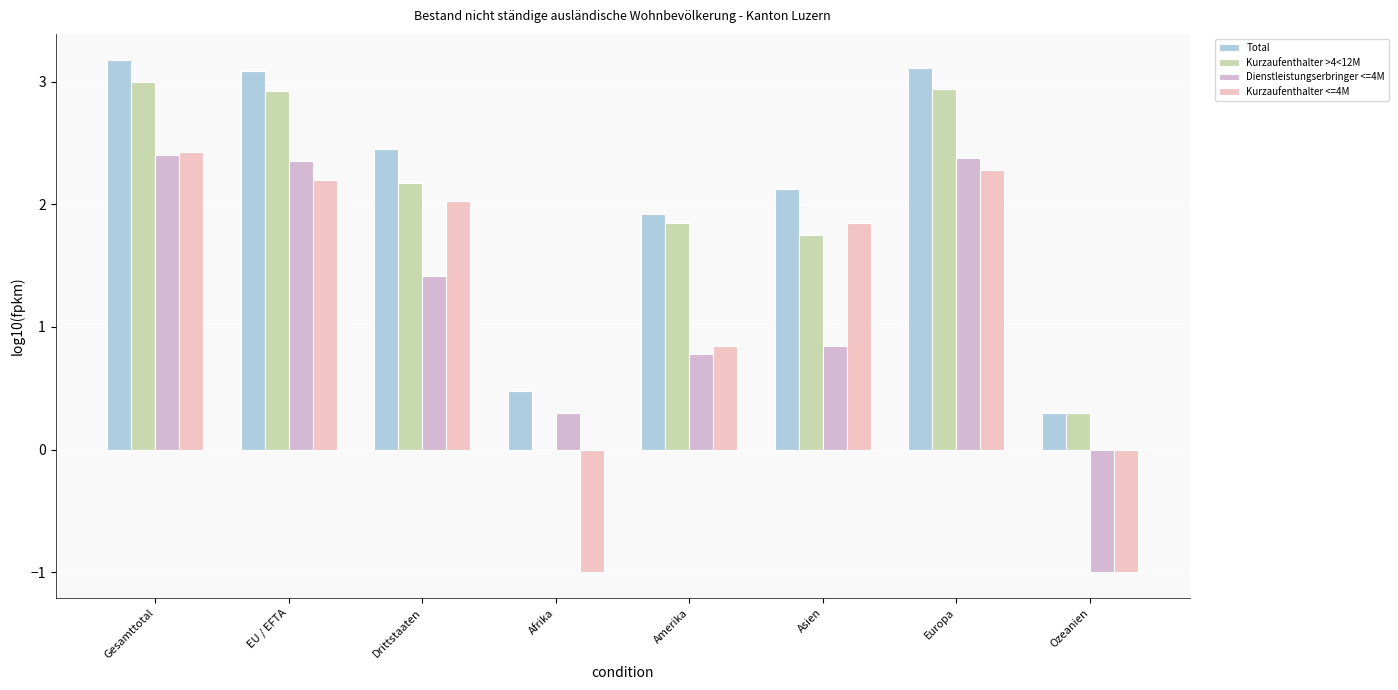

Are the bars horizontal?

No